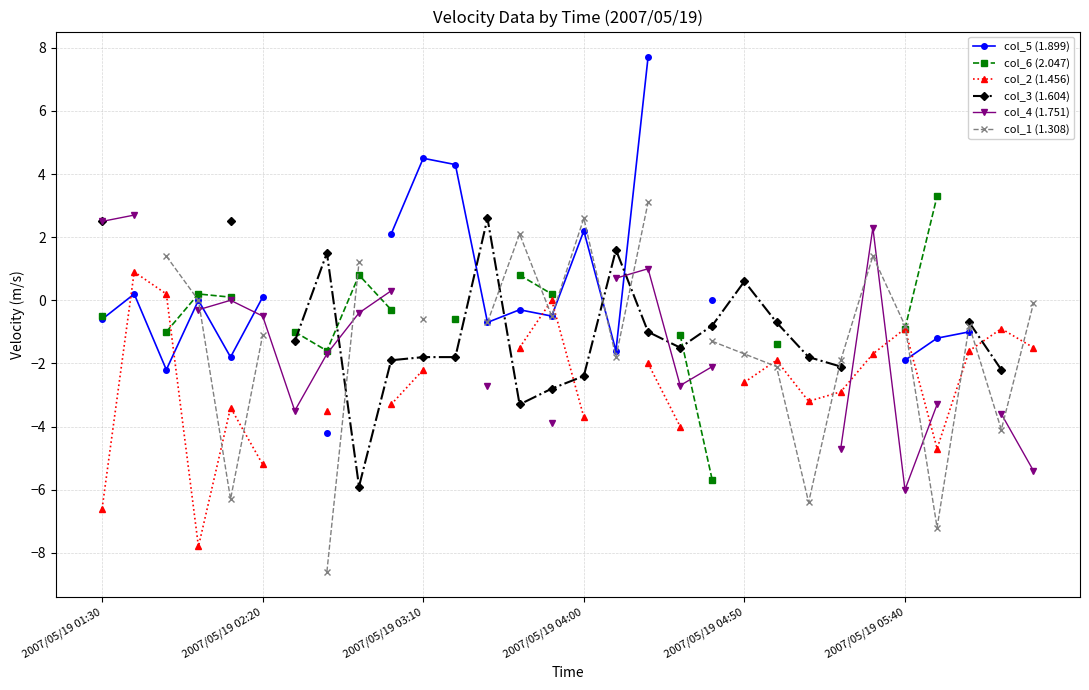

At which category does col_4 (1.751) reach its first local valley?

6